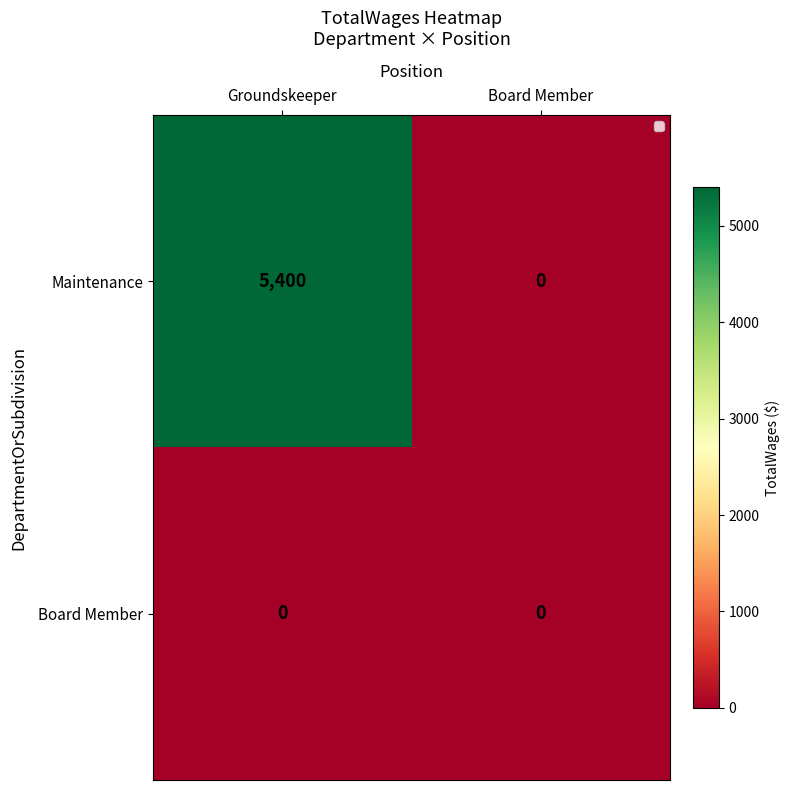

Which category has the lowest value in the Maintenance series?

Board Member